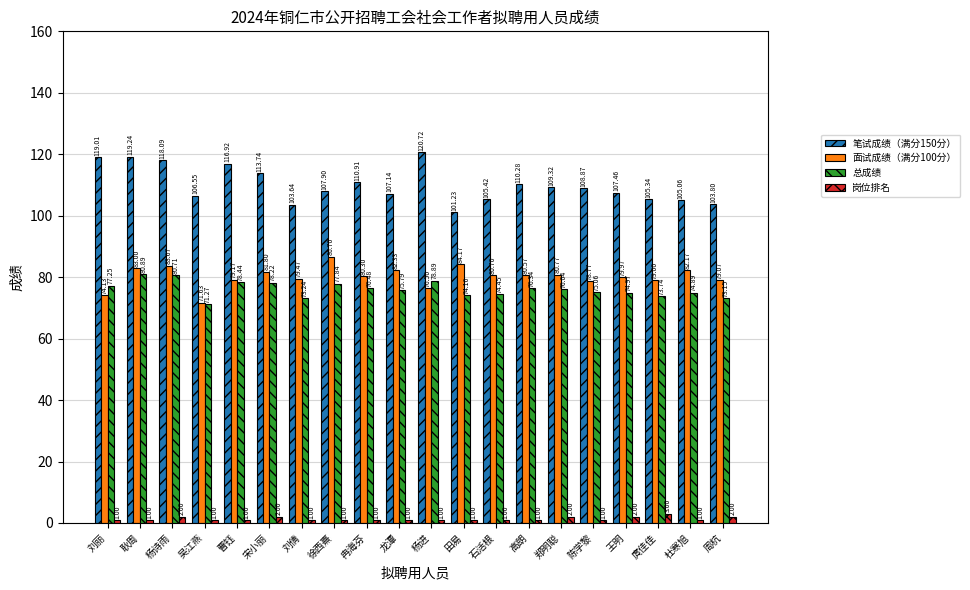

What are all the series names shown in the legend?

笔试成绩（满分150分）, 面试成绩（满分100分）, 总成绩, 岗位排名